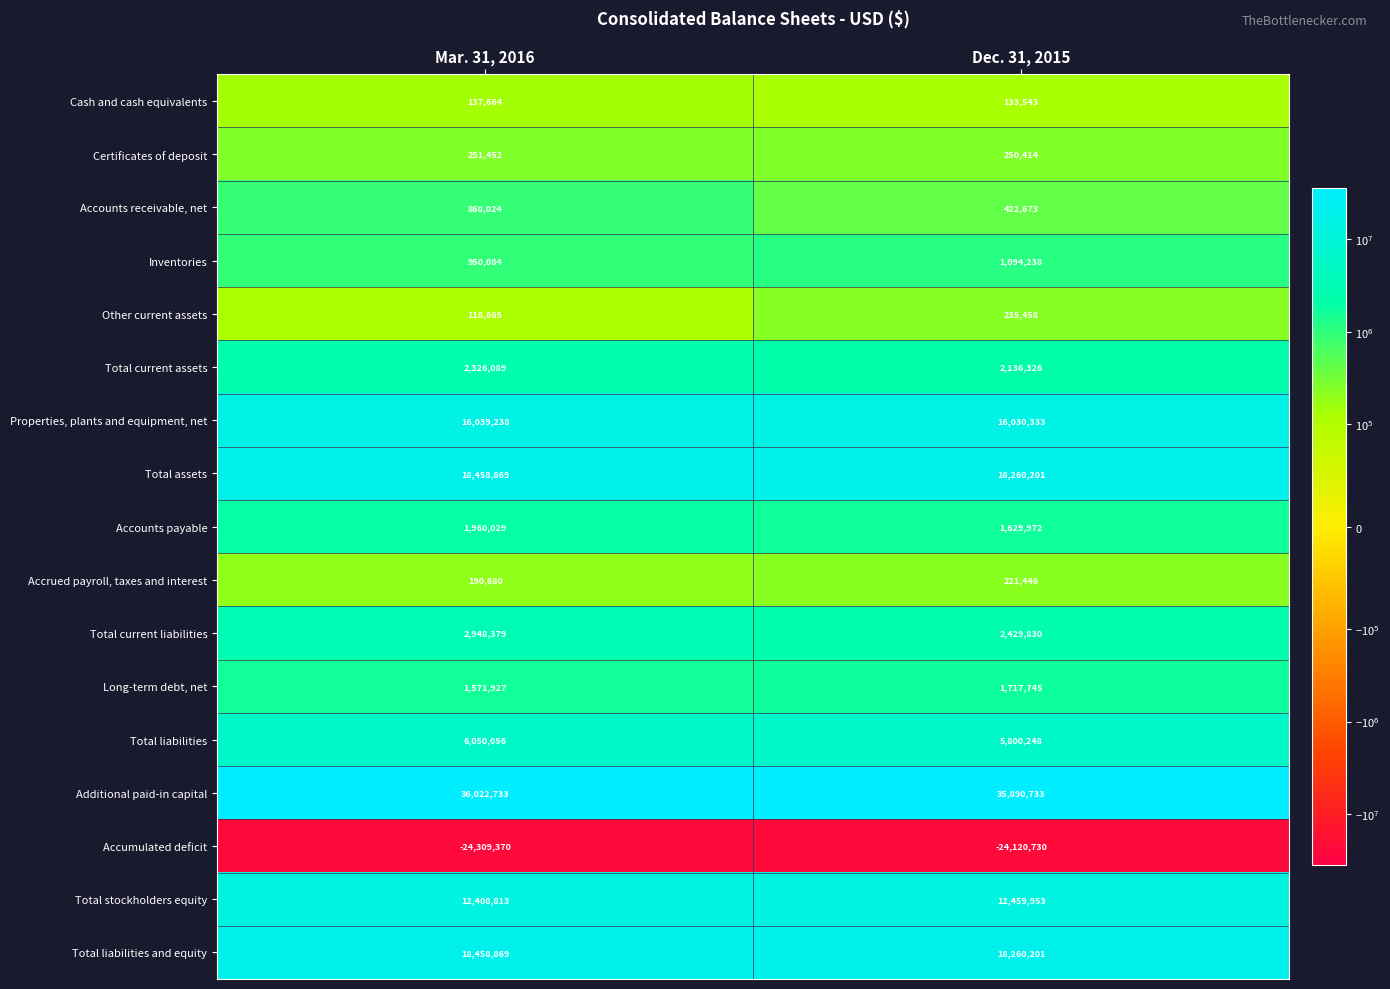

What is the minimum value shown in the chart?

-24309370